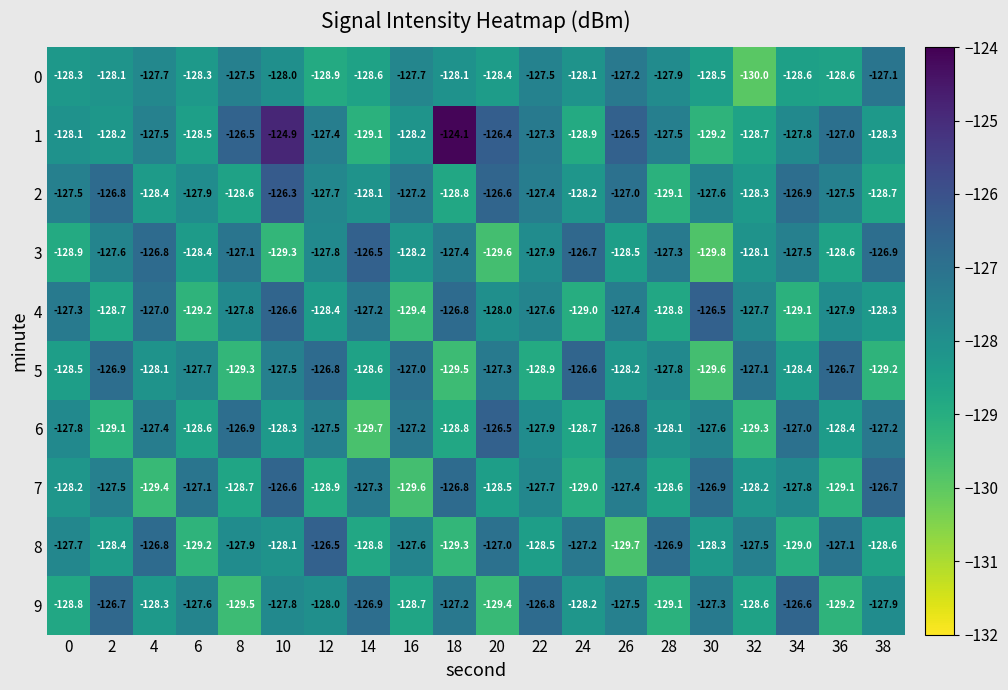

True or false: 1 has a value of -127.5 at 28.

True